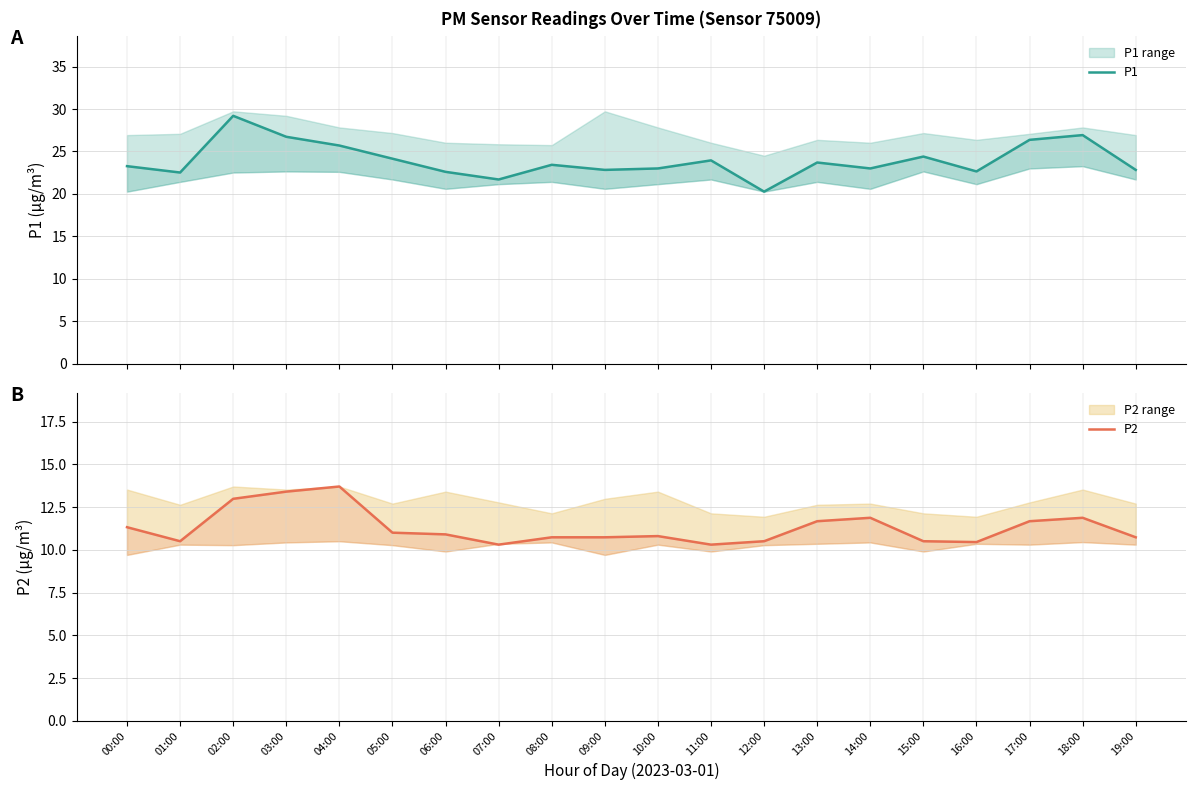

What is the lowest value of the P2 series?

10.3